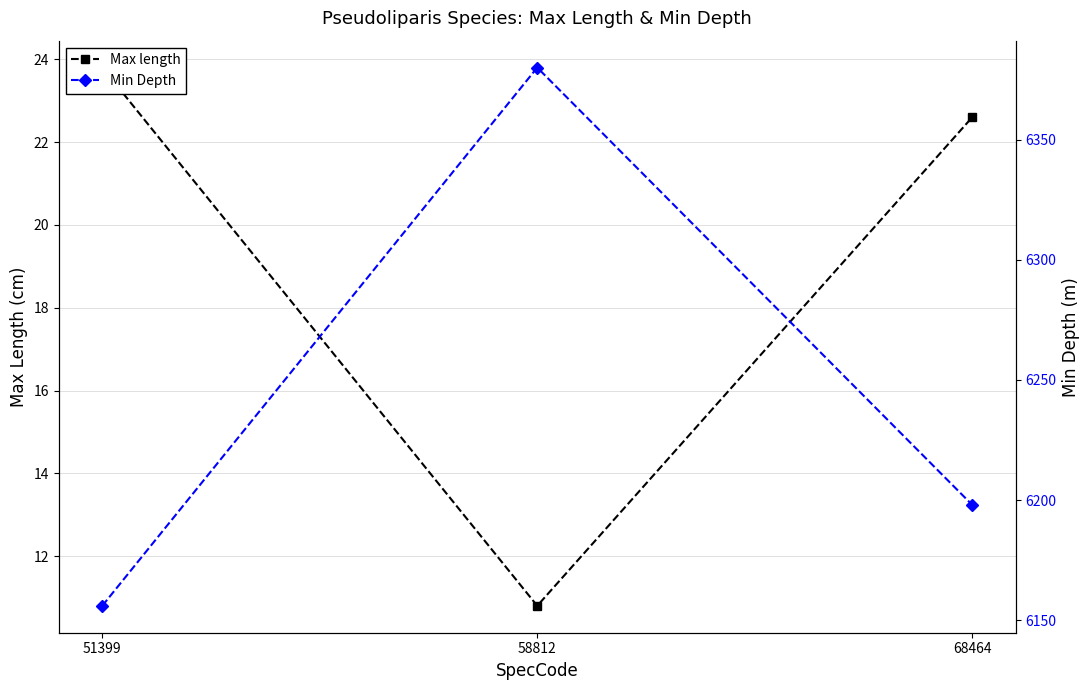

Reading left to right, transcribe all the data shown in this chart.

Max length: 23.8	10.8	22.6
Min Depth: 6156.0	6380.0	6198.0